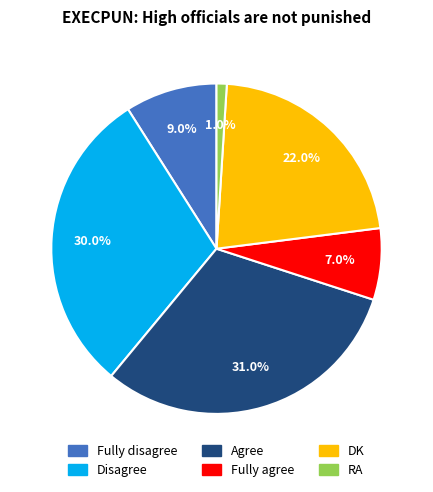

Is there any slice that represents more than half of the pie?

No